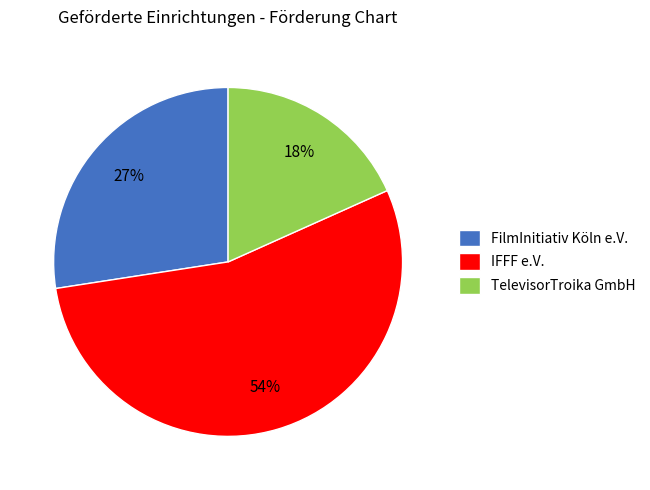

How many segments does this pie chart have?

3